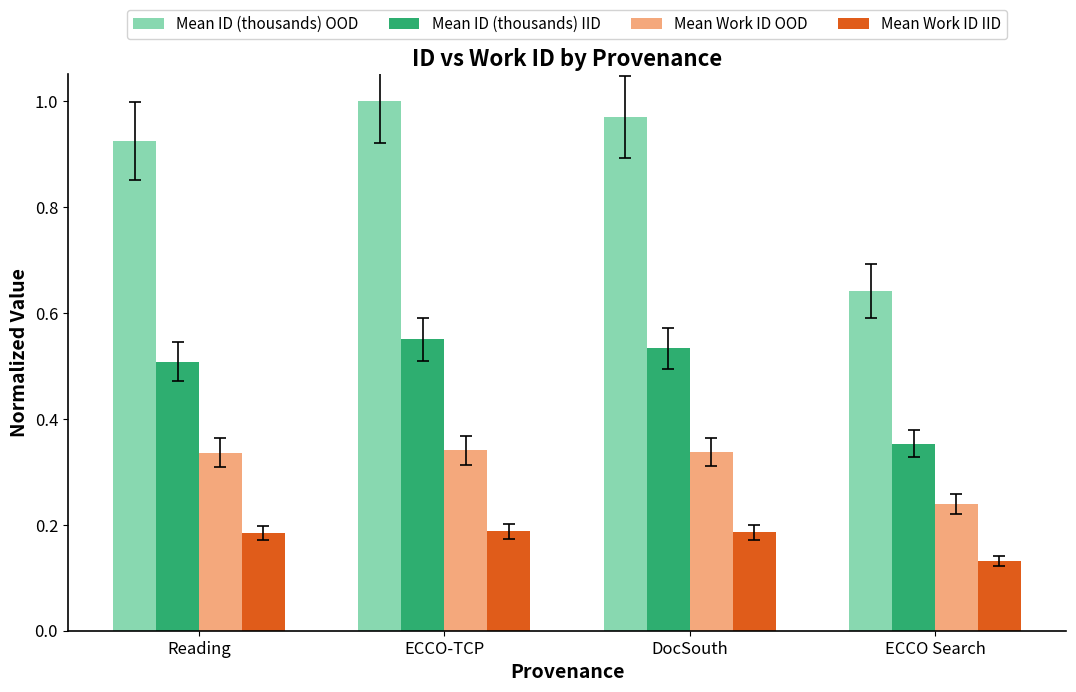

Which category has the lowest value across all series?

ECCO Search